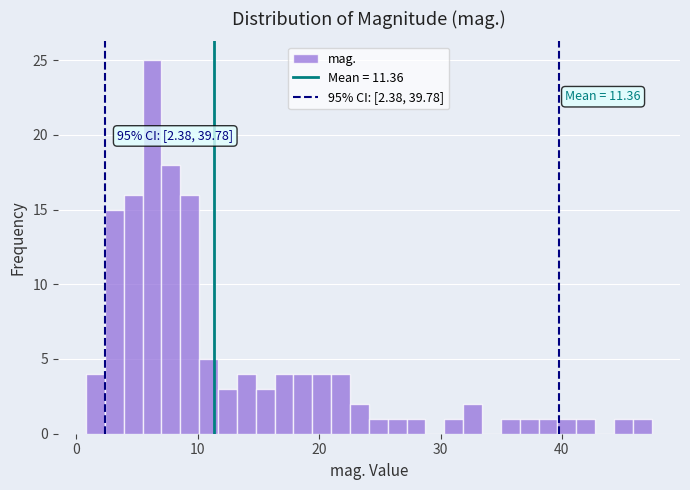

Read against the x-axis, roughly where is the centre of the tallest bar?

6